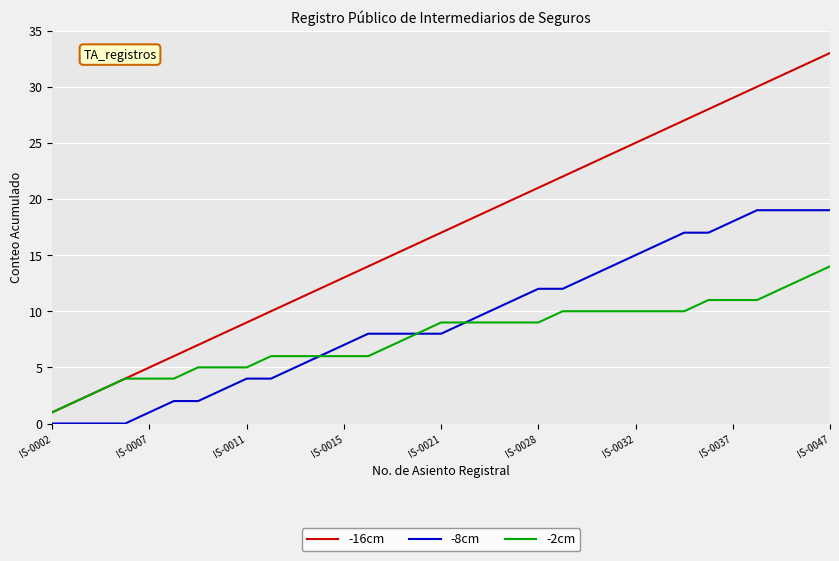

Does the chart display data point markers on the line(s)?

No